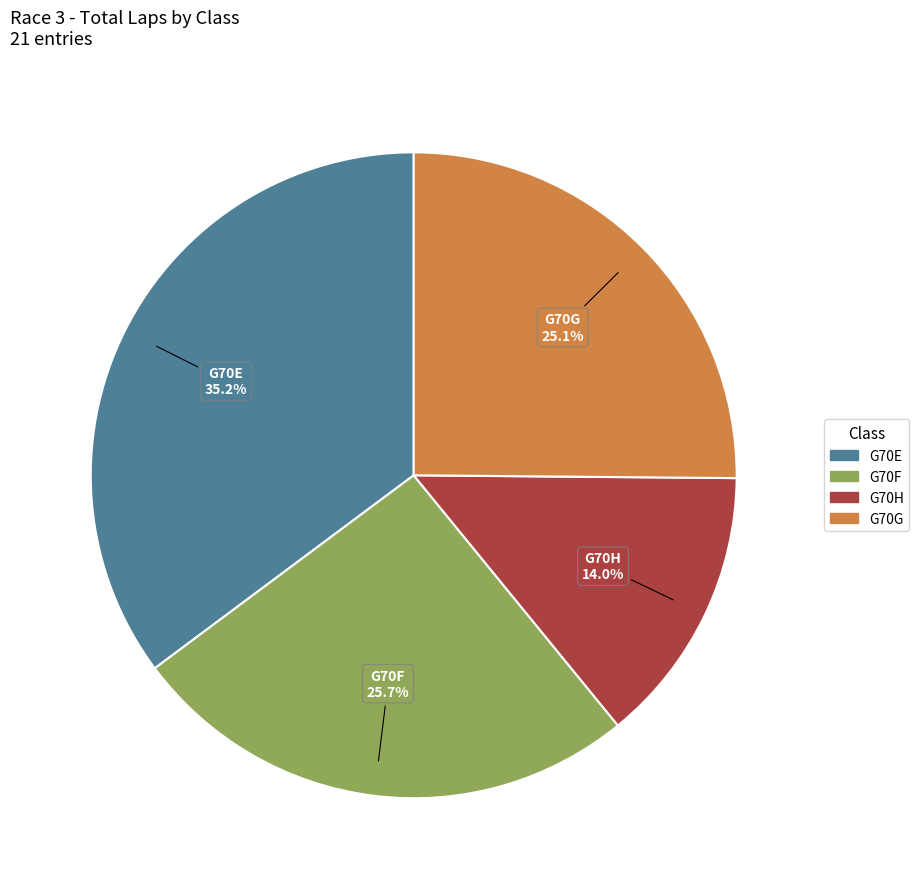

Which category has the biggest portion of the pie?

G70E